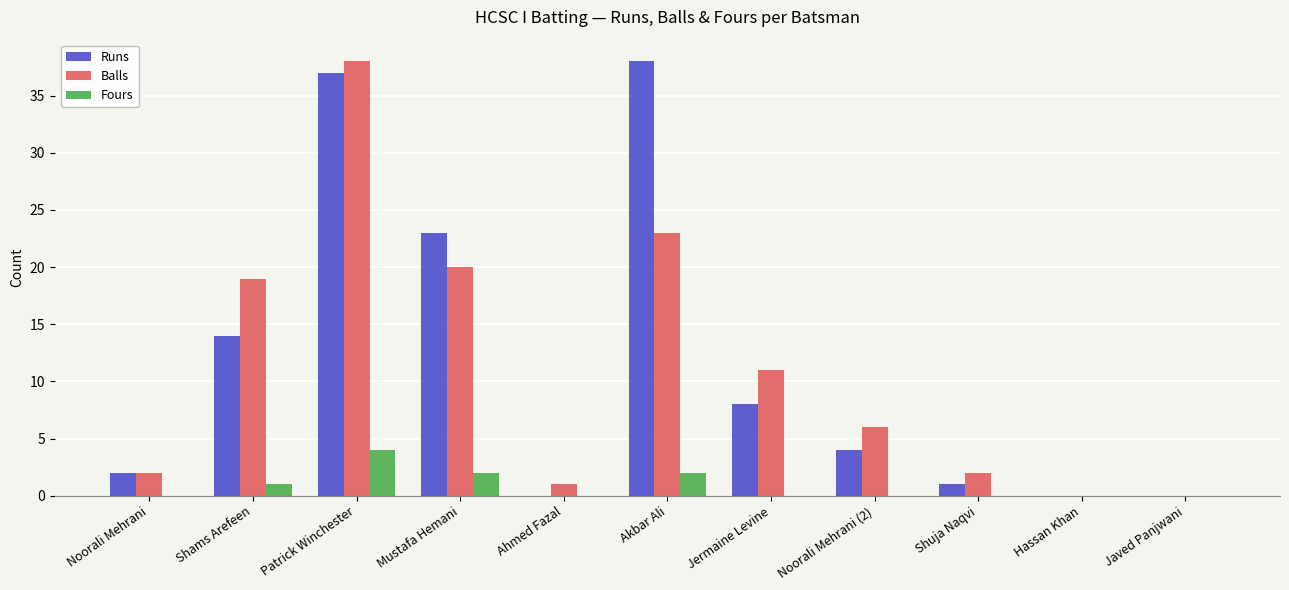

Which series changed the most between Noorali Mehrani and Jermaine Levine?

Balls